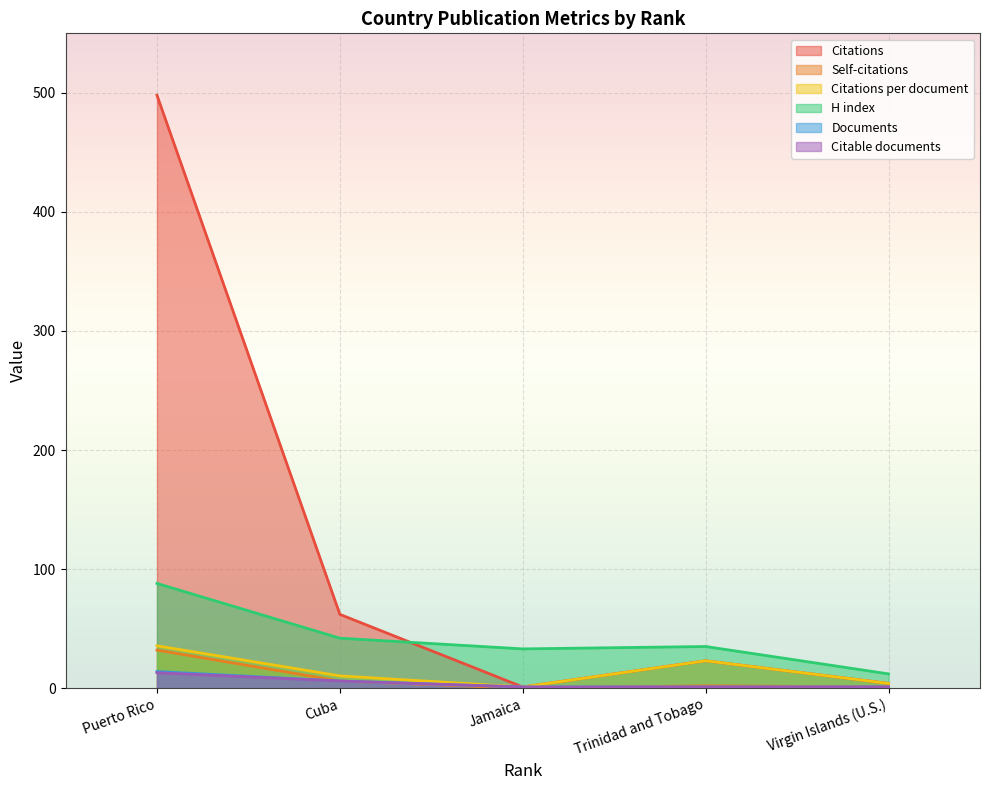

What are all the series names shown in the legend?

Citations, Self-citations, Citations per document, H index, Documents, Citable documents